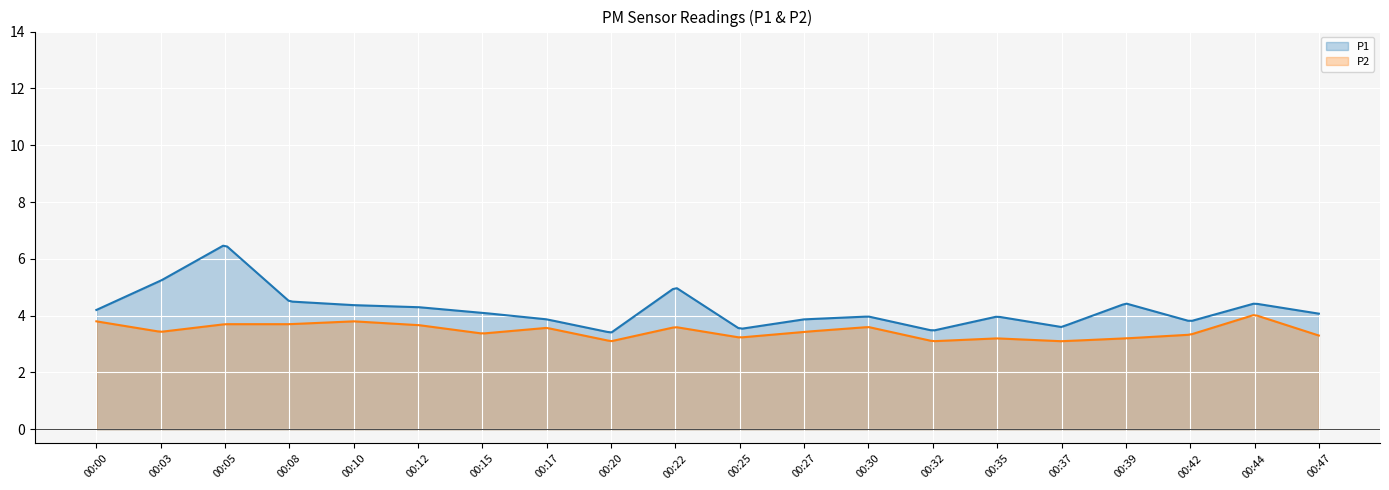

True or false: P1 and P2 intersect in this chart.

False